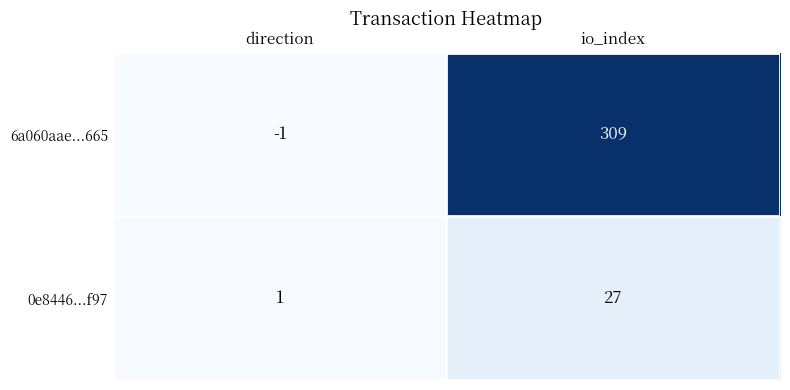

Rank the series by their maximum value, from highest to lowest.

6a060aae...665, 0e8446...f97